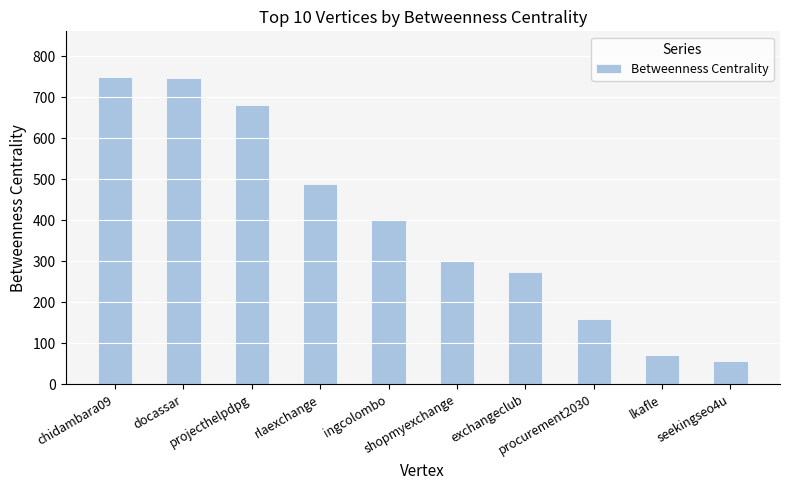

What is the value of the 4th bar from the left?

487.4